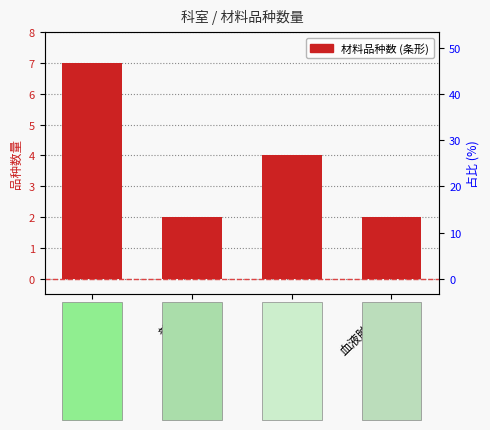

Which category has the highest value across all series?

血透